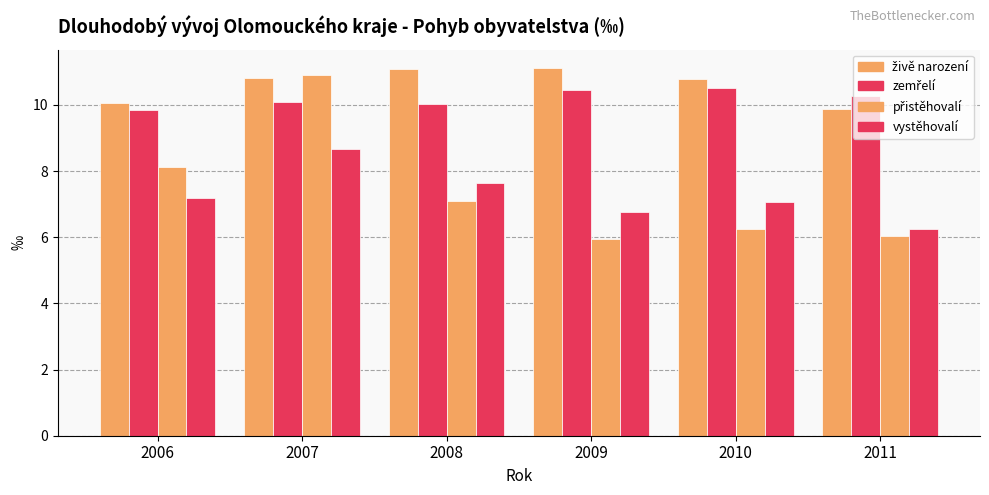

Reading left to right, transcribe all the data shown in this chart.

živě narození: 2006=10.1	2007=10.8	2008=11.1	2009=11.1	2010=10.8	2011=9.9
zemřelí: 2006=9.8	2007=10.1	2008=10.0	2009=10.4	2010=10.5	2011=10.3
přistěhovalí: 2006=8.1	2007=10.9	2008=7.1	2009=6.0	2010=6.2	2011=6.0
vystěhovalí: 2006=7.2	2007=8.7	2008=7.6	2009=6.8	2010=7.1	2011=6.3